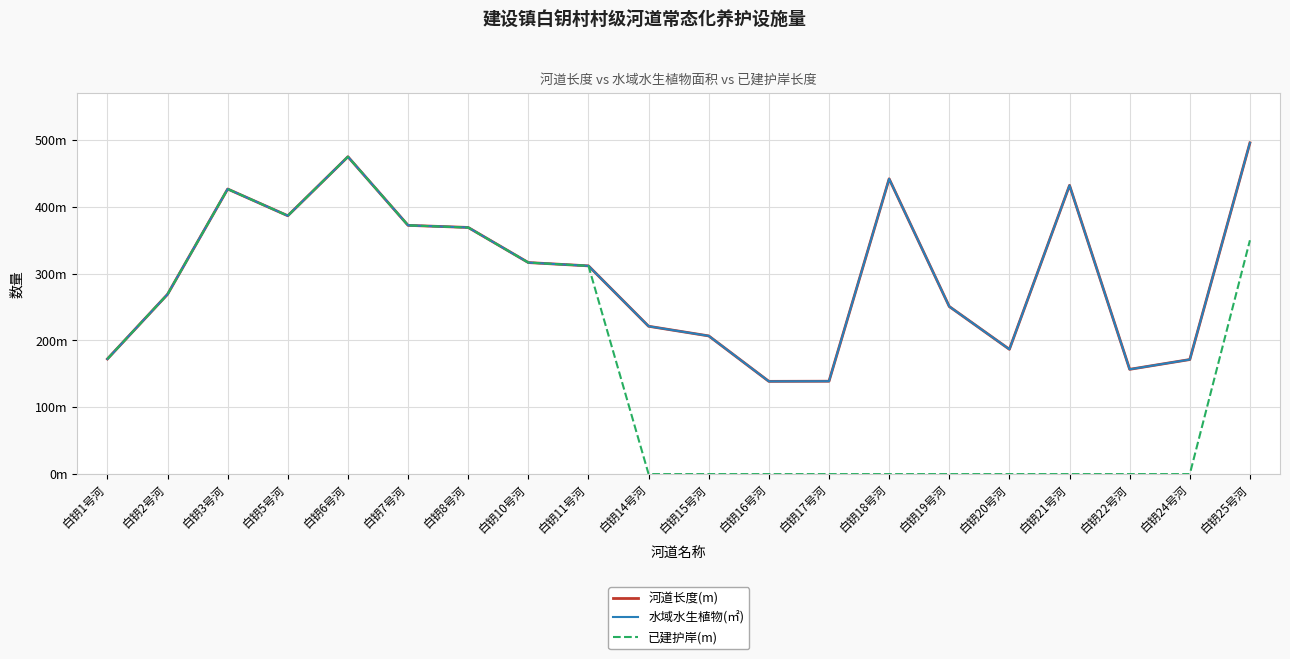

True or false: 河道长度(m) has a value of 495.8 at 白钥25号河.

True